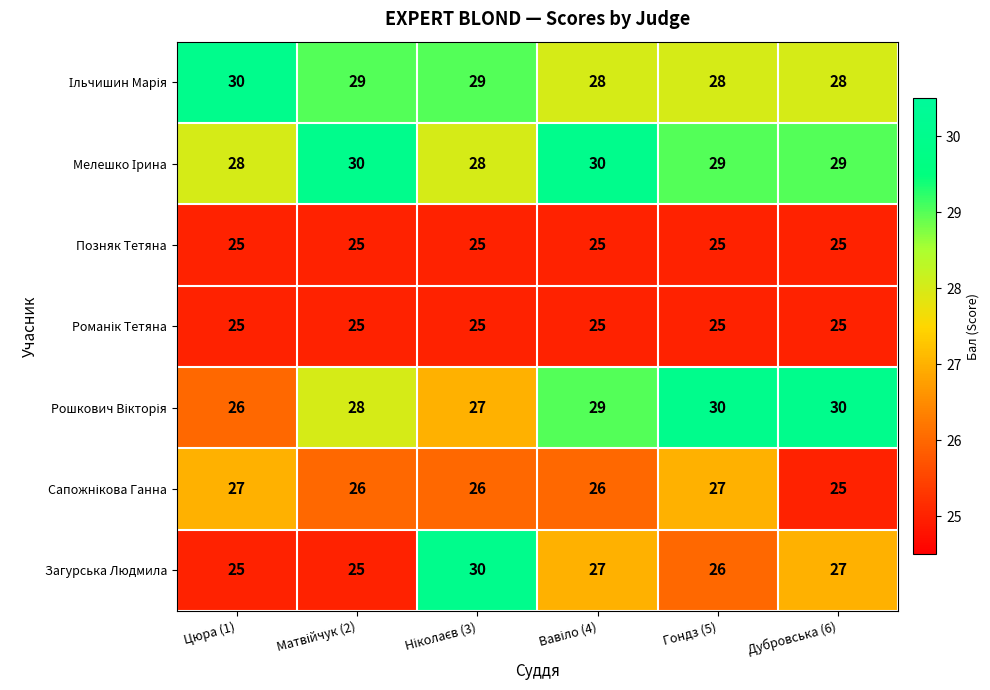

What is the difference between the maximum and second lowest values in the Загурська Людмила series?

5